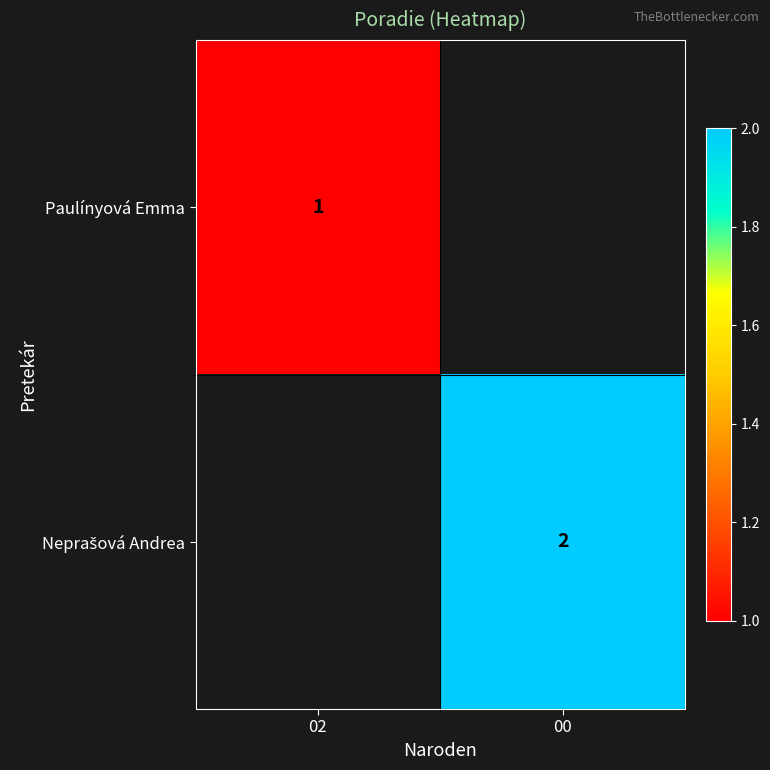

Is it true that Paulínyová Emma equals 1 at 02?

True